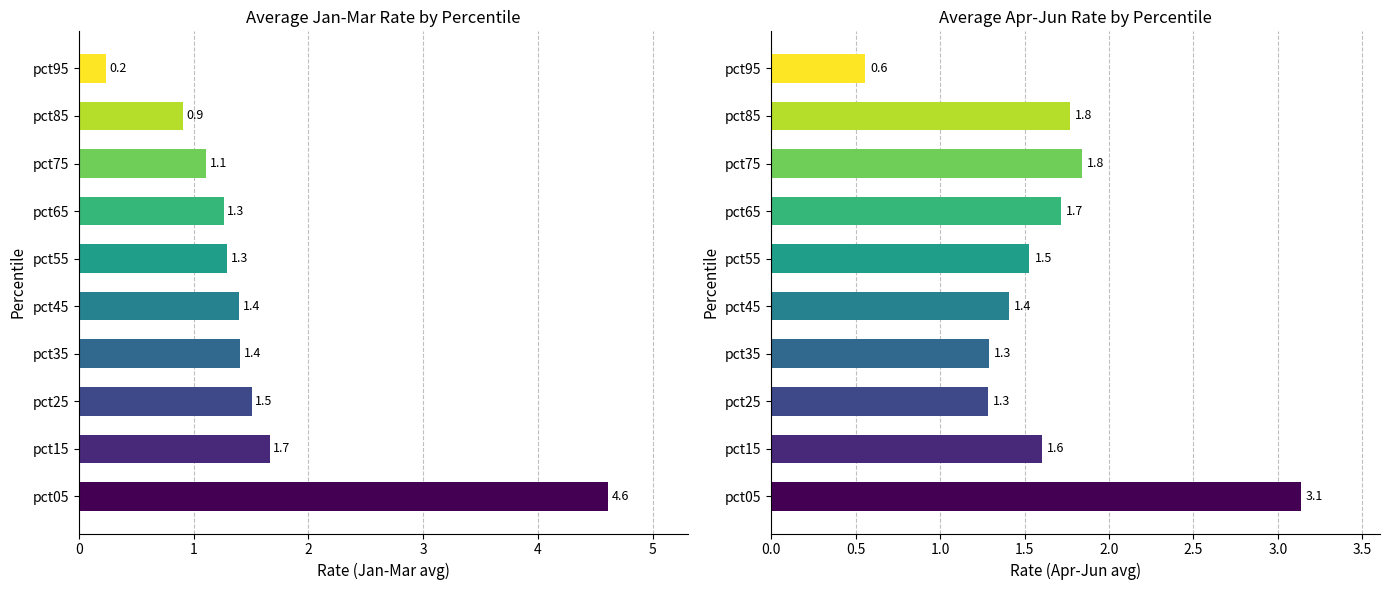

How many categories are shown in the chart?

10